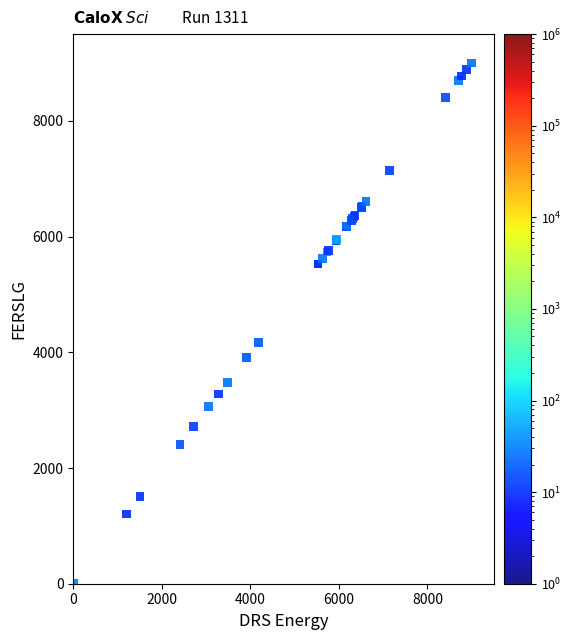

What Y value in the scatter plot is closest to 4500?

4176.0